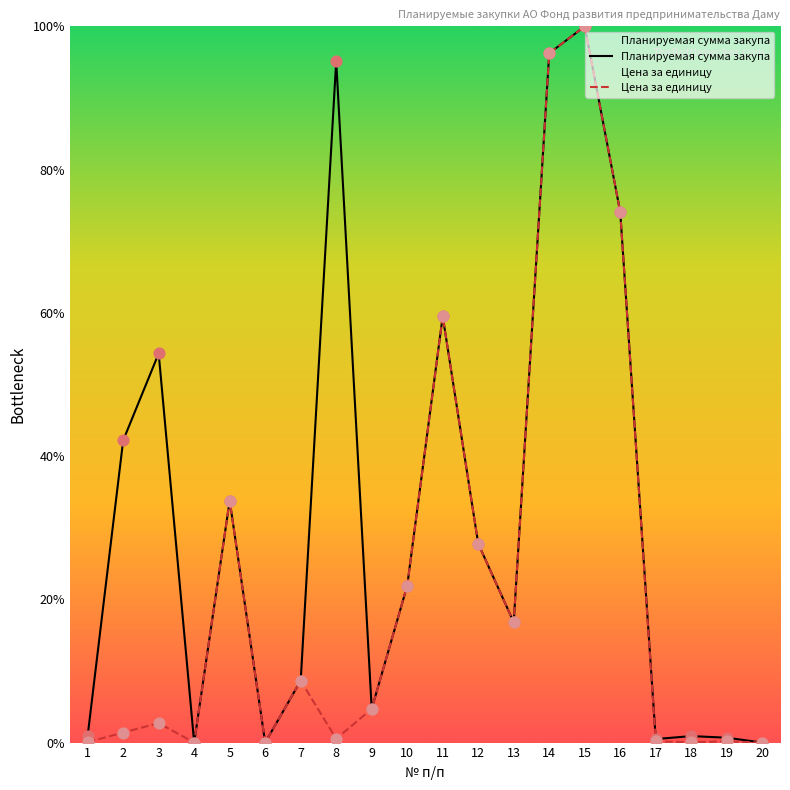

Which series contains the highest Y value?

Планируемая сумма закупа